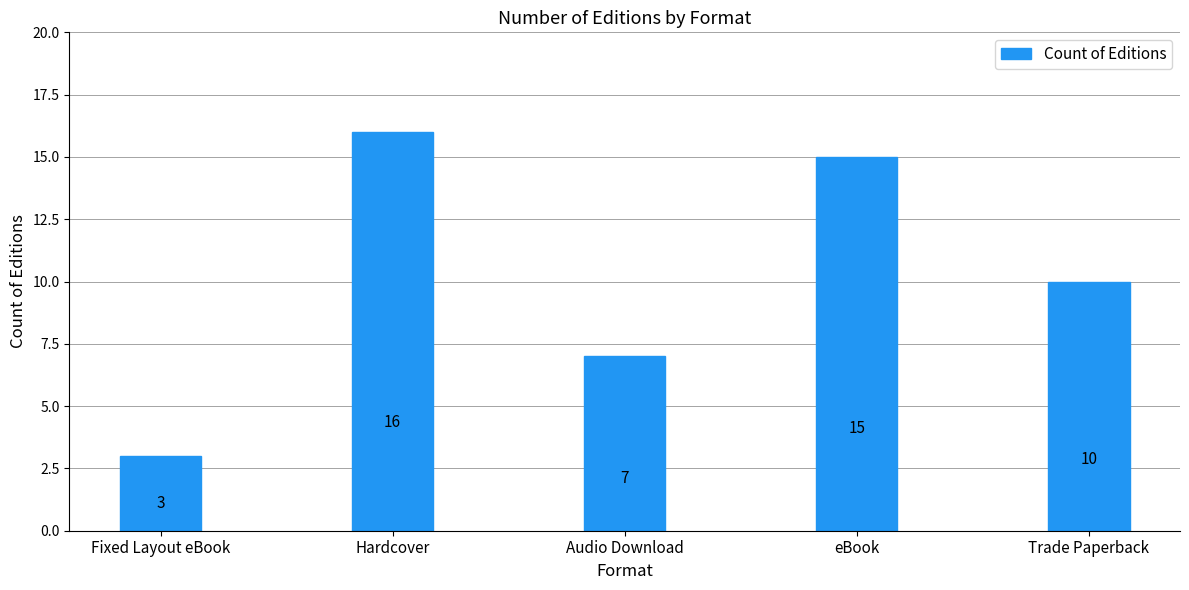

What is the change in value from Hardcover to eBook?

-1